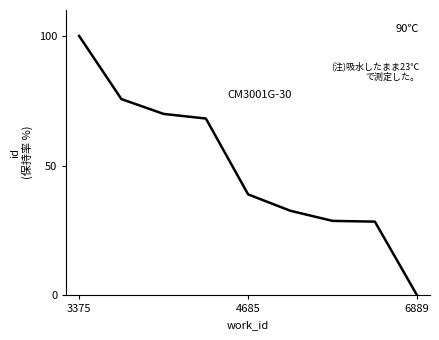

What is the difference between the maximum and minimum values?

100.0